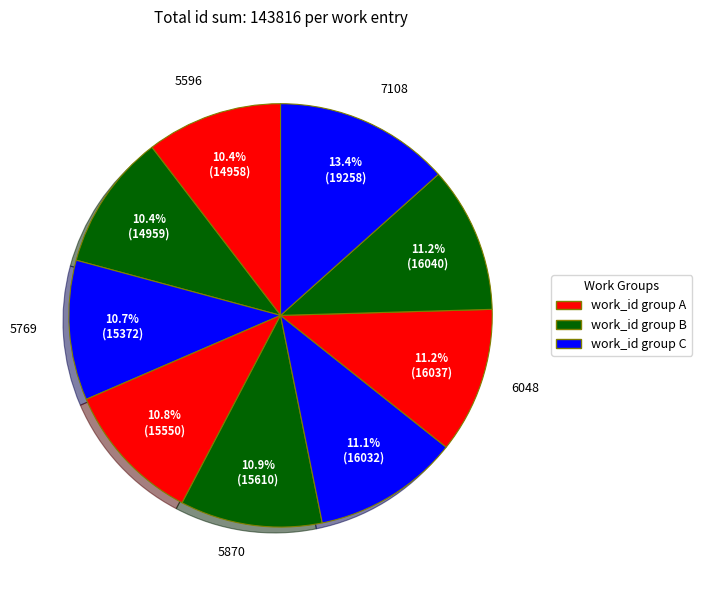

How many segments does this pie chart have?

9